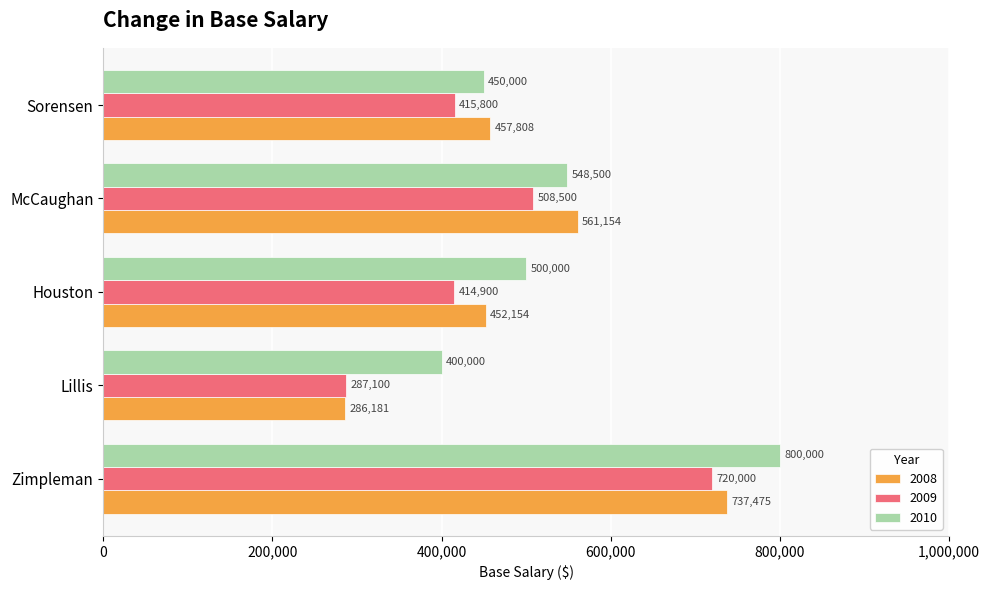

Rank the series at Lillis from lowest to highest value.

2008, 2009, 2010